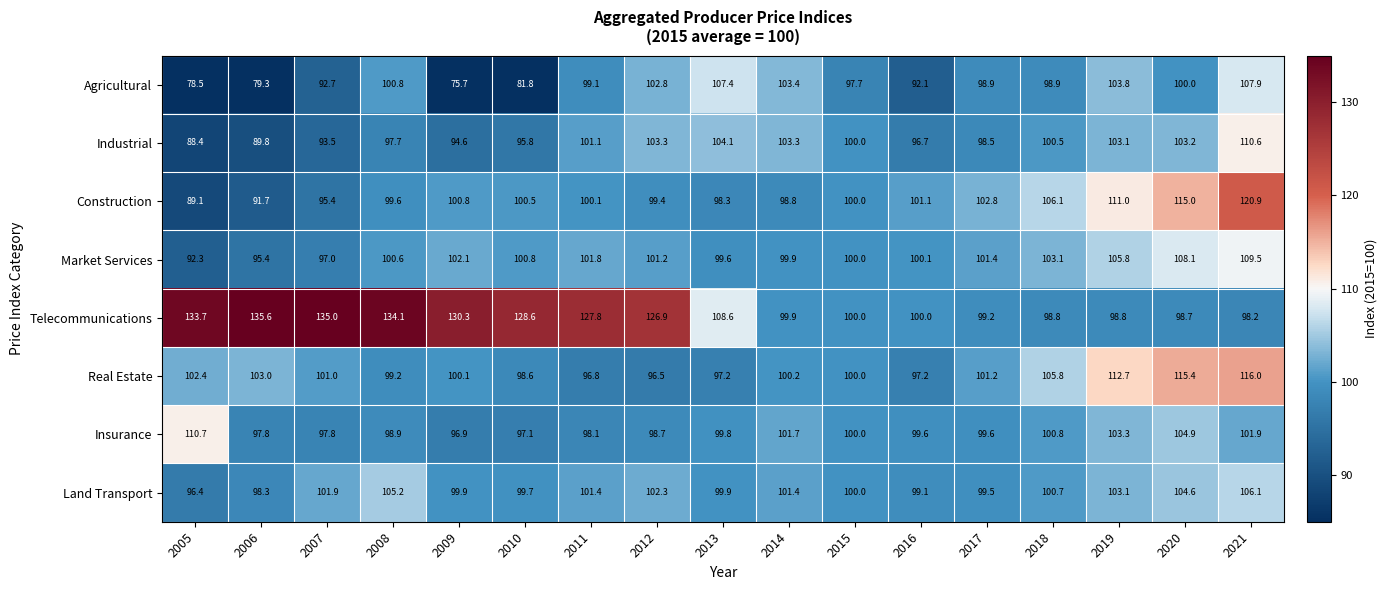

Is it true that Land Transport equals 101.4 at 2011?

True